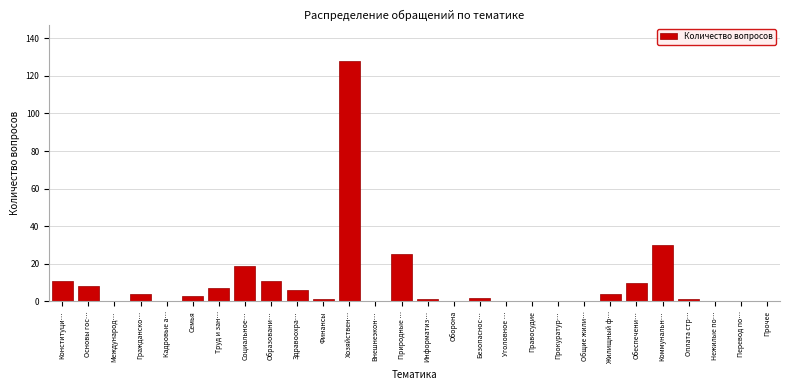

Reading right to left, what are all the values shown in this chart?

Прочее=0	Перевод по…=0	Нежилые по…=0	Оплата стр…=1	Коммунальн…=30	Обеспечени…=10	Жилищный ф…=4	Общие жили…=0	Прокуратур…=0	Правосудие=0	Уголовное …=0	Безопаснос…=2	Оборона=0	Информатиз…=1	Природные …=25	Внешнеэкон…=0	Хозяйствен…=128	Финансы=1	Здравоохра…=6	Образовани…=11	Социальное…=19	Труд и зан…=7	Семья=3	Кадровые а…=0	Гражданско…=4	Международ…=0	Основы гос…=8	Конституци…=11